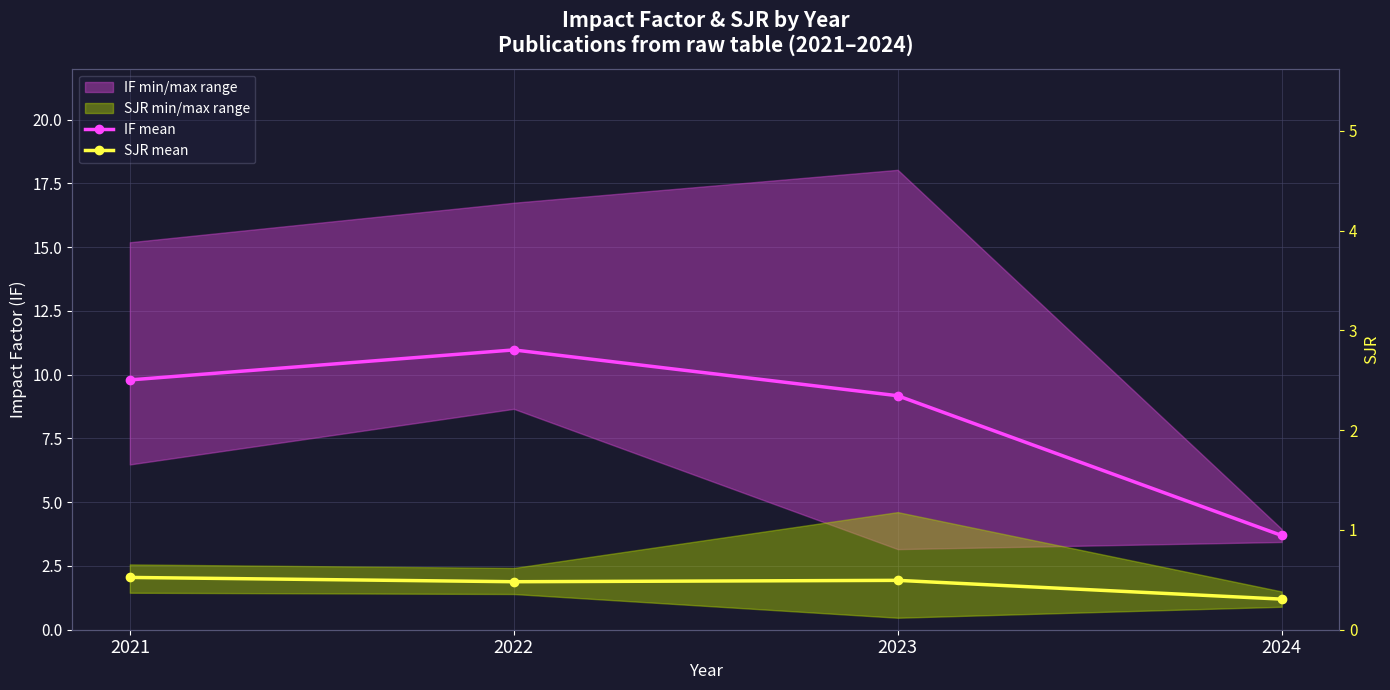

Which series has the largest range (max minus min)?

IF mean